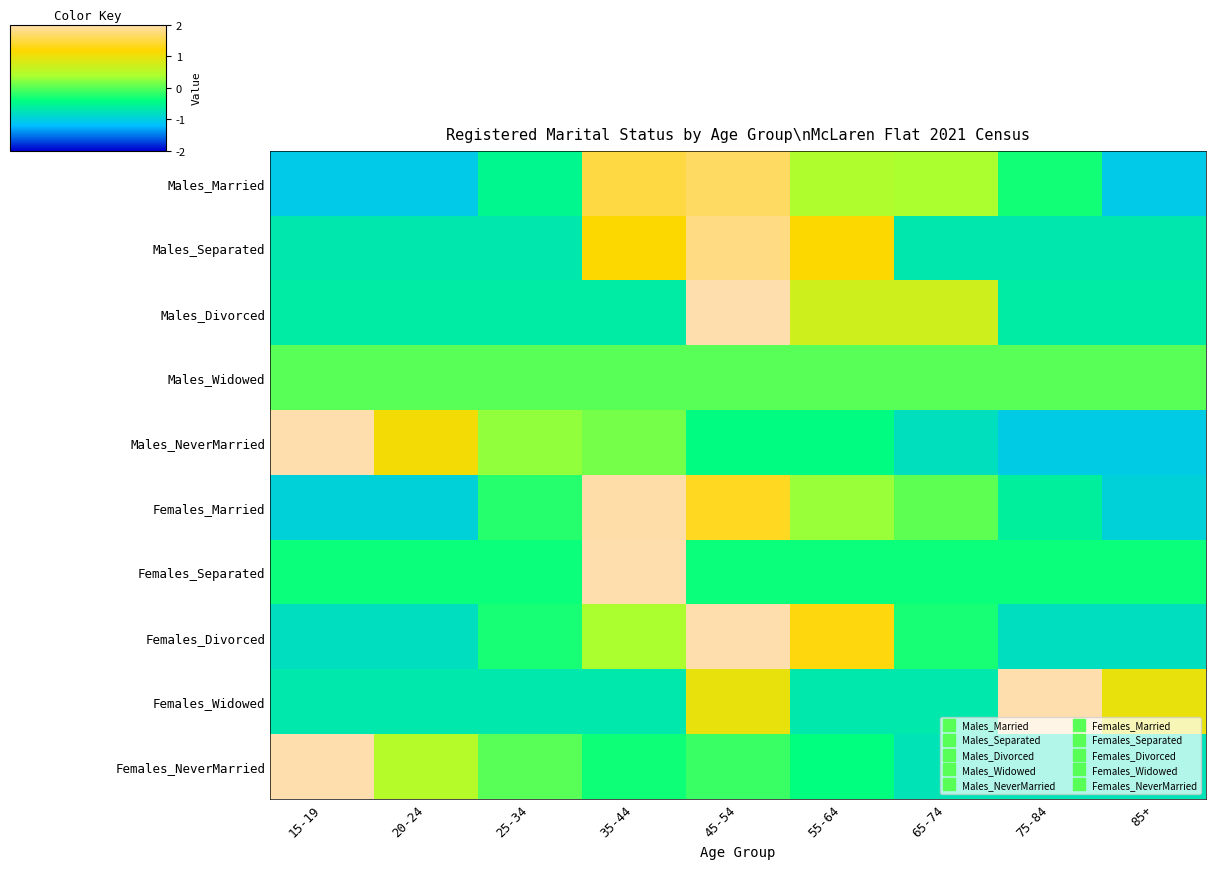

What is the total value across all series at 35-44?

6.4